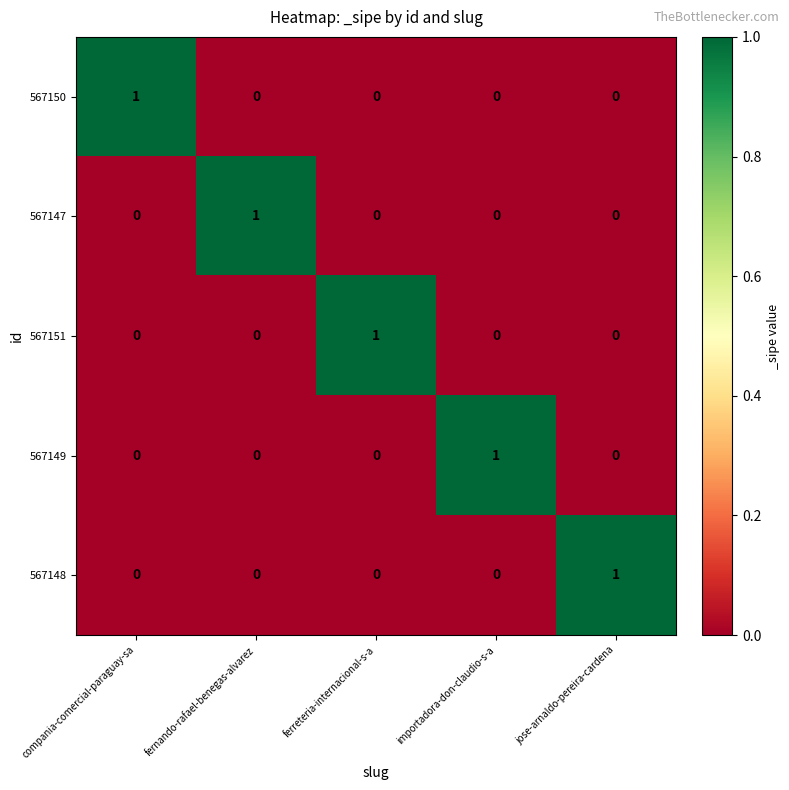

Count the 567148 values in the range 0 to 1.

5